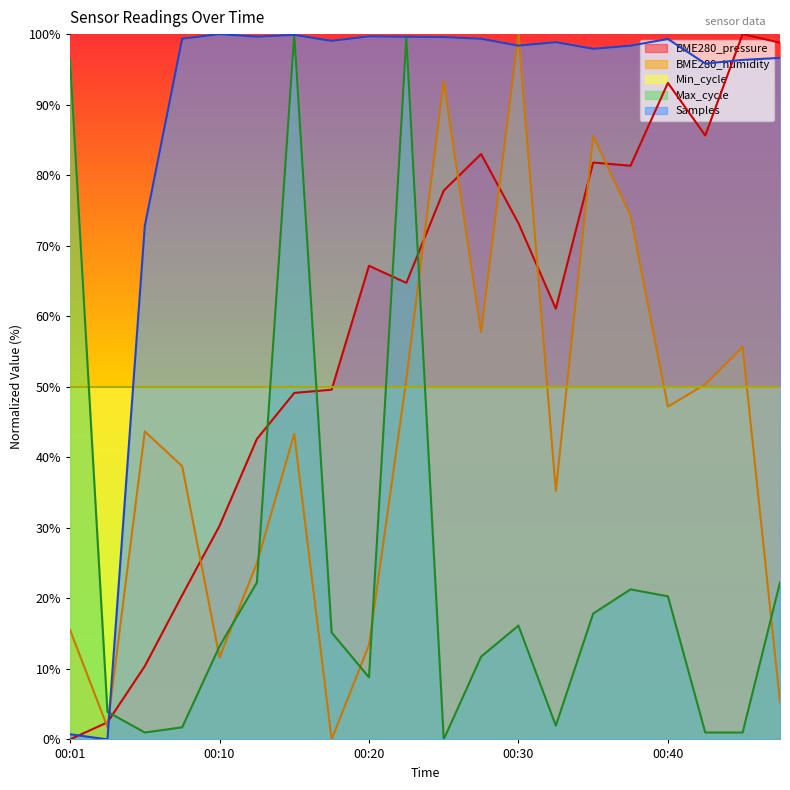

Rank the categories by Samples value from lowest to highest.

00:03, 00:01, 00:06, 00:42, 00:44, 00:47, 00:35, 00:37, 00:30, 00:32, 00:18, 00:40, 00:27, 00:08, 00:25, 00:23, 00:13, 00:20, 00:15, 00:10